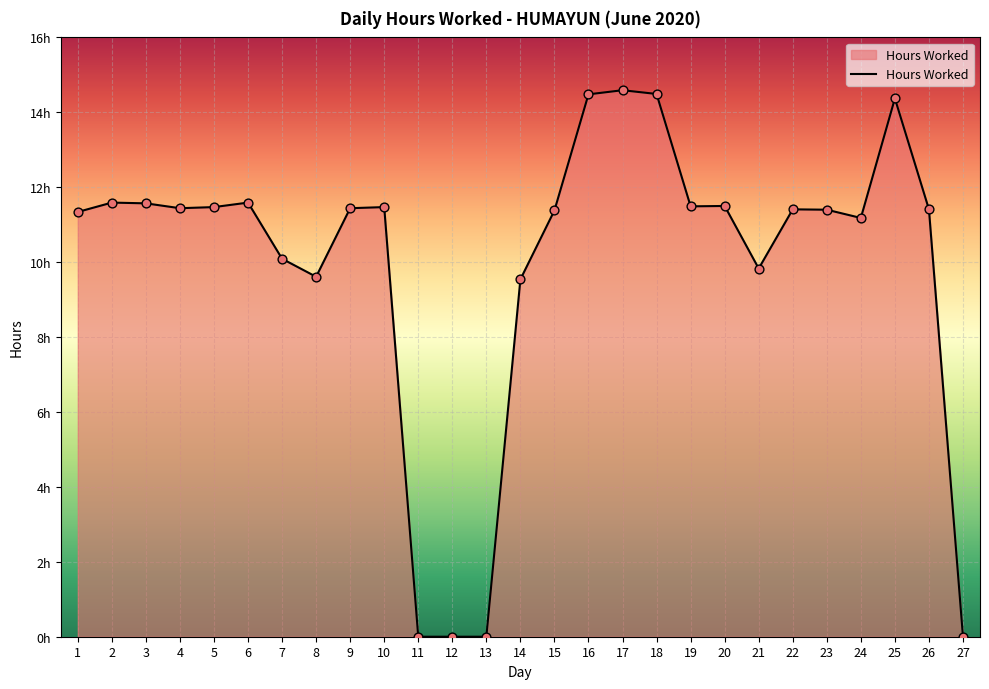

Is this an area chart (filled region under the line)?

Yes